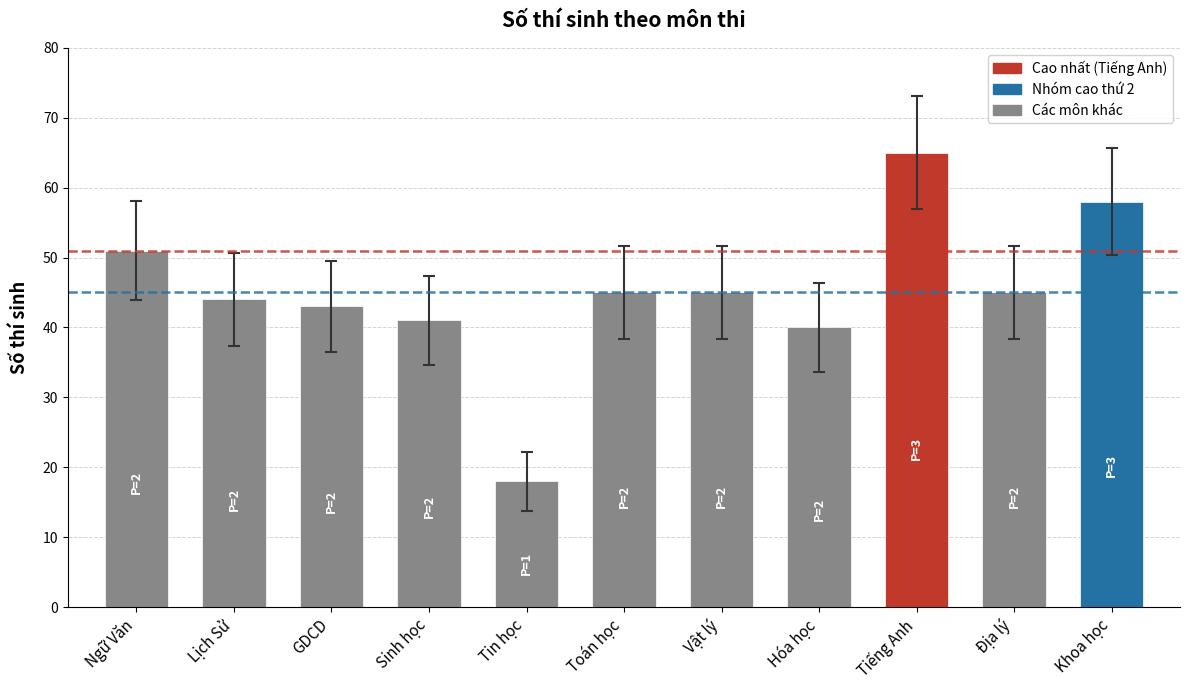

What is the sum of all values?

495